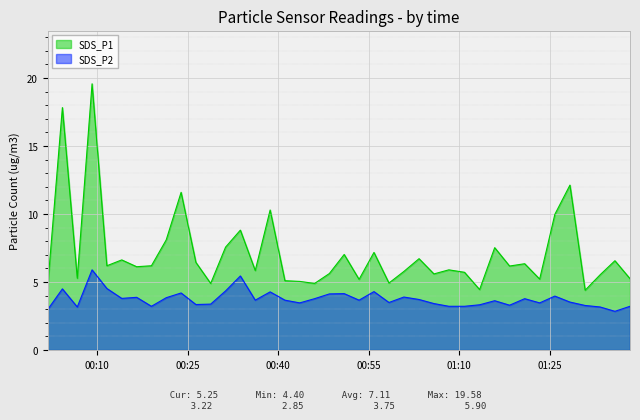

Does the chart display data point markers on the line(s)?

No